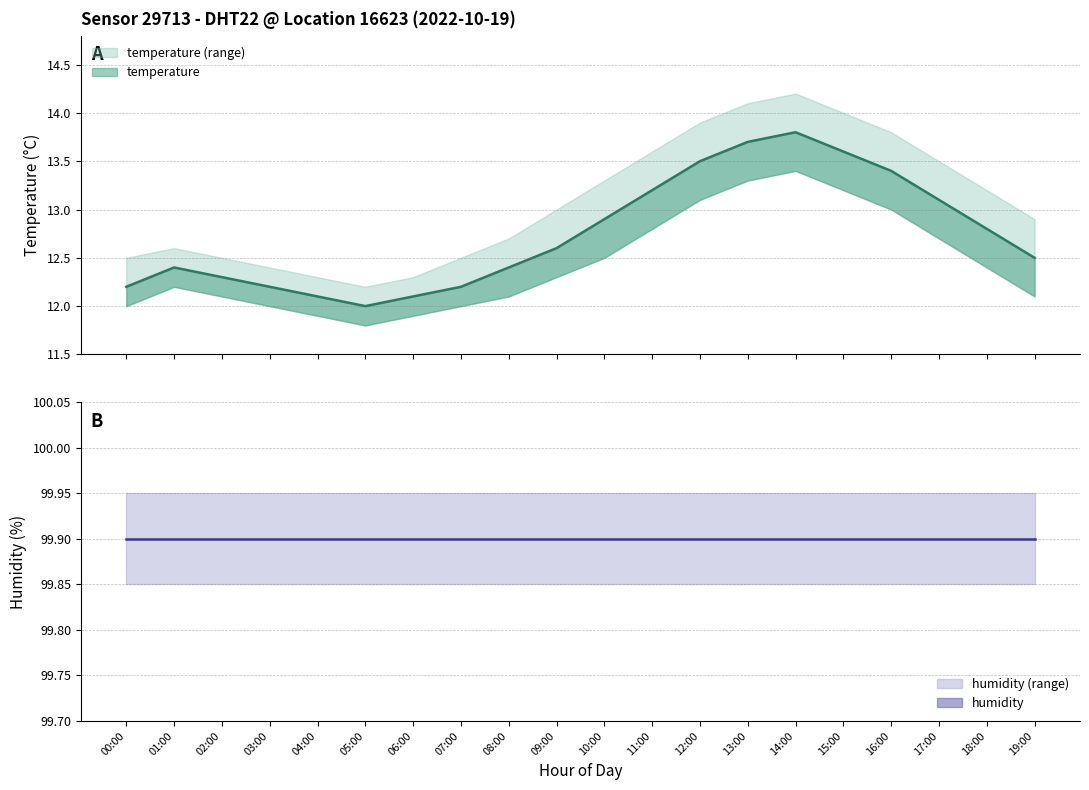

What is the value of the 15th point from the left?

13.8